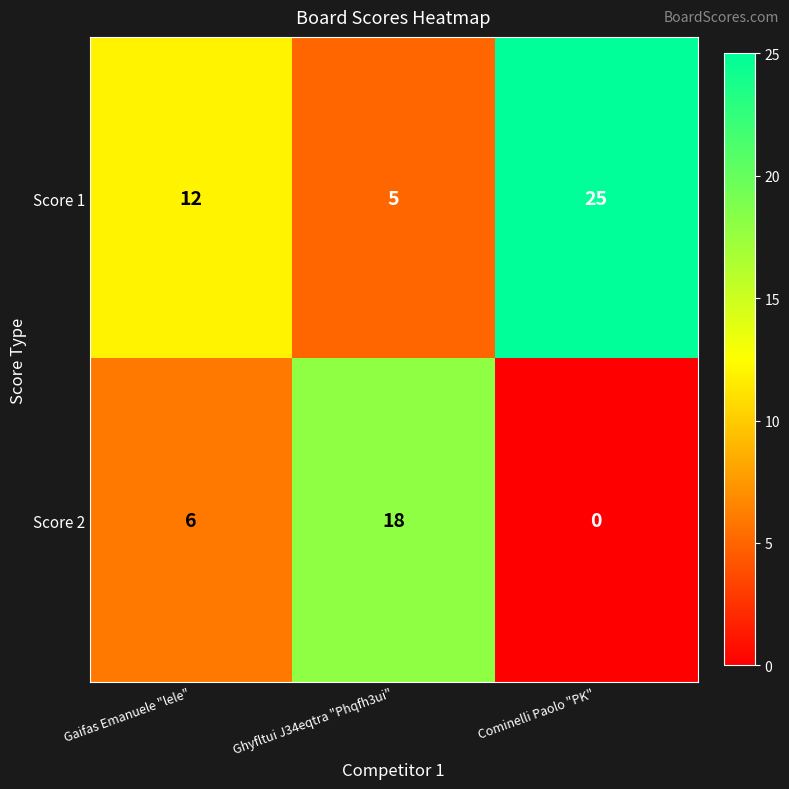

Is it true that Score 1 equals 12 at Gaifas Emanuele "lele"?

True